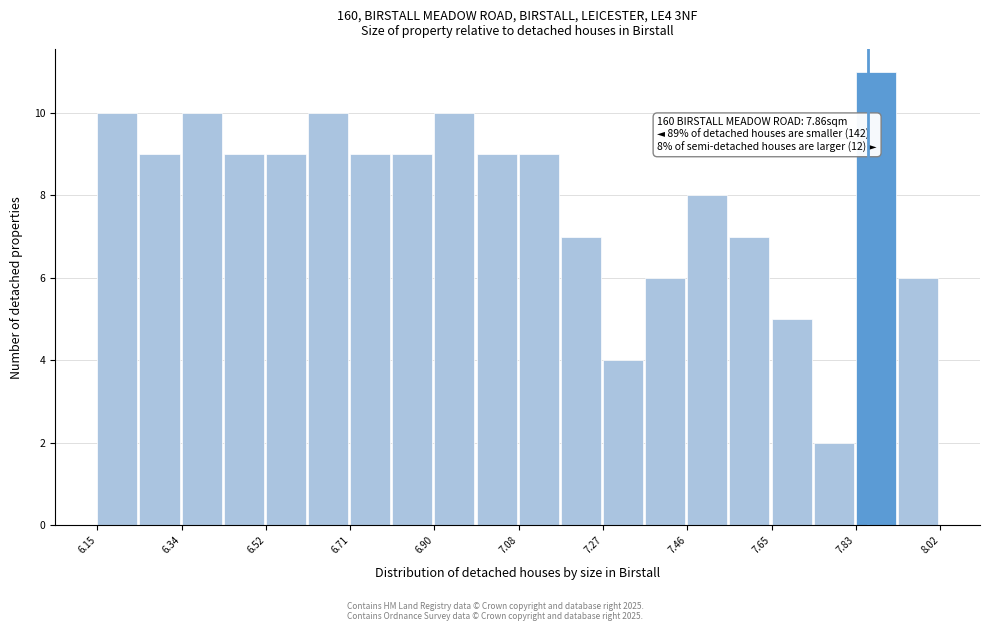

Over which range of the x-axis is the bar tallest?

7.84 to 7.92